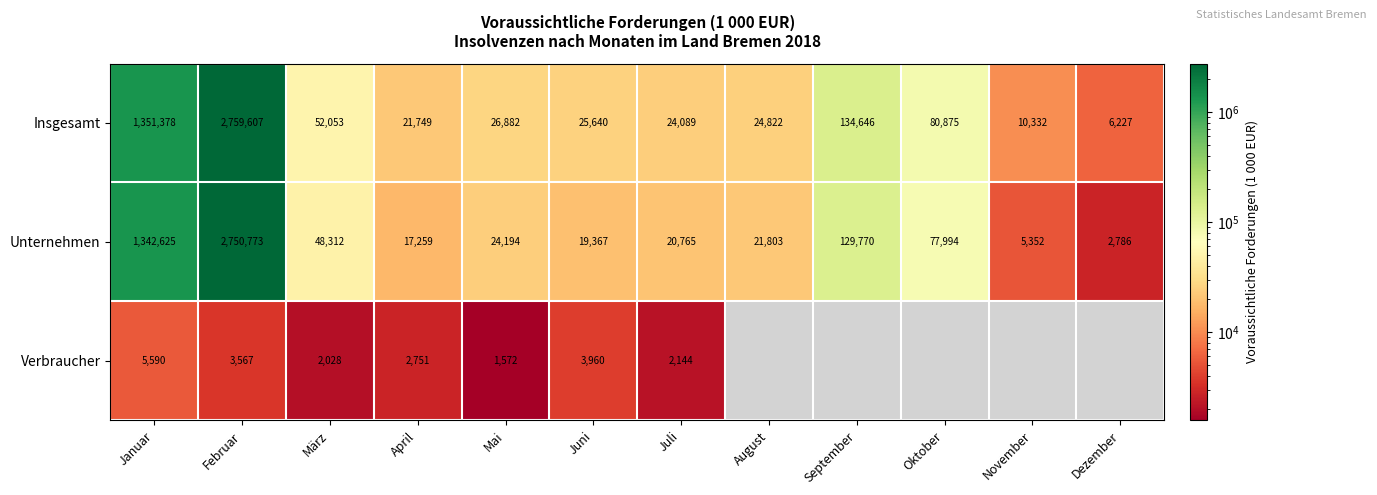

What is the total value across all series at Januar?

2699593